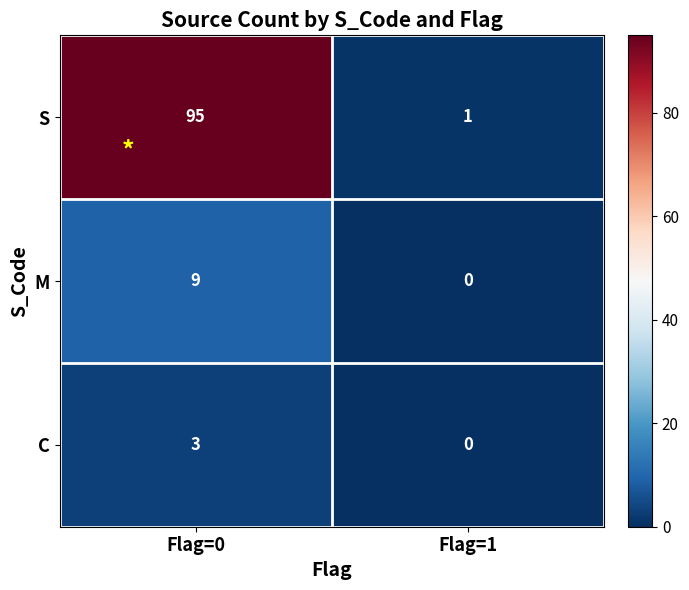

Which series has the largest range (max minus min)?

S